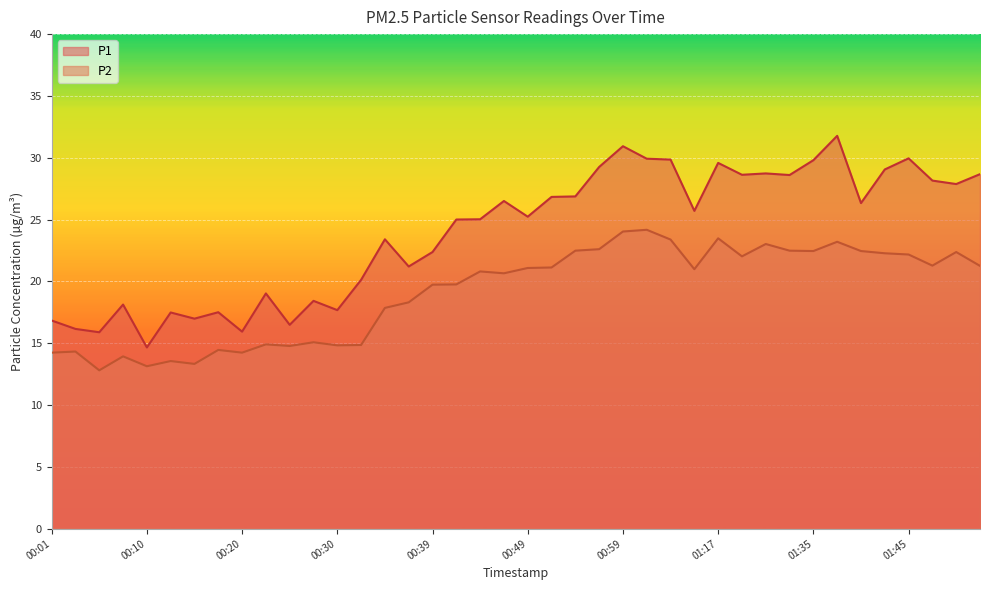

What is the label of the 32nd point from the left?

01:33